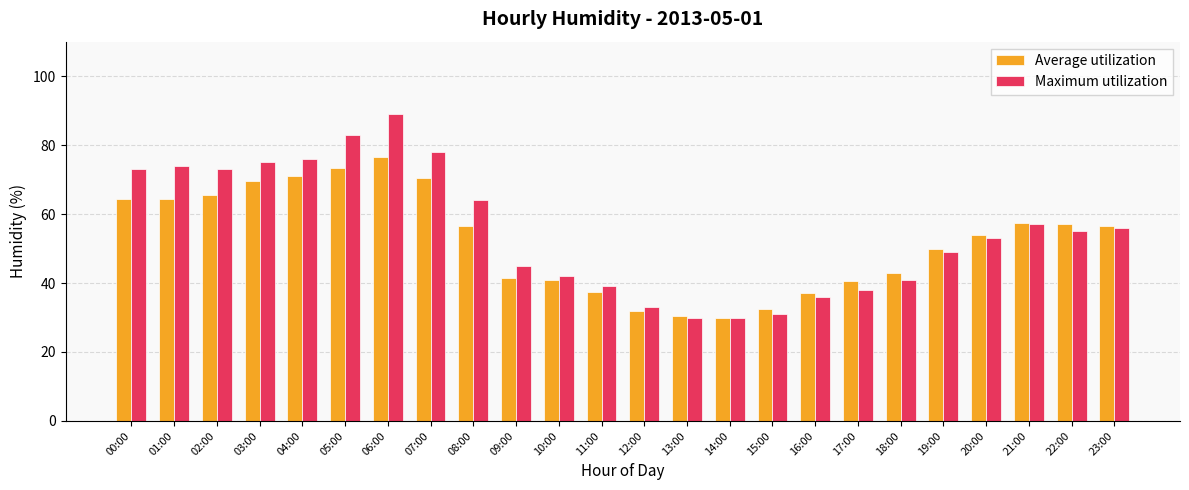

How many data points in Maximum utilization are less than 55?

12